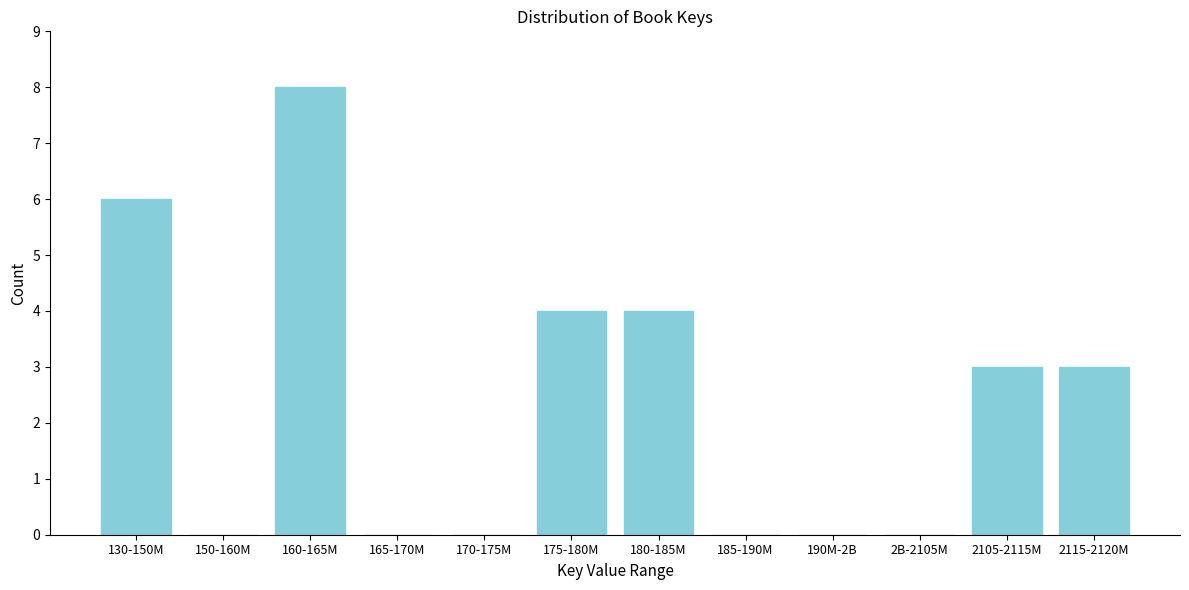

Reading right to left, extract all data points from this chart.

2115-2120M=3	2105-2115M=3	2B-2105M=0	190M-2B=0	185-190M=0	180-185M=4	175-180M=4	170-175M=0	165-170M=0	160-165M=8	150-160M=0	130-150M=6